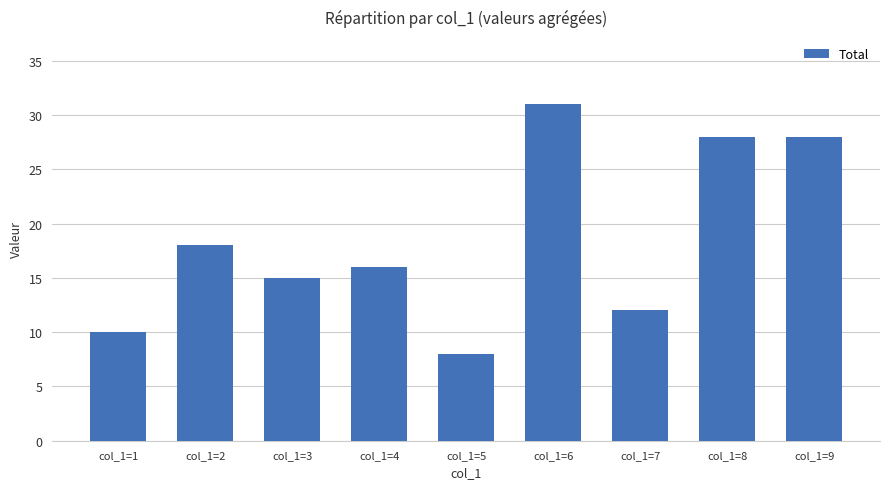

What is the greatest value displayed?

31